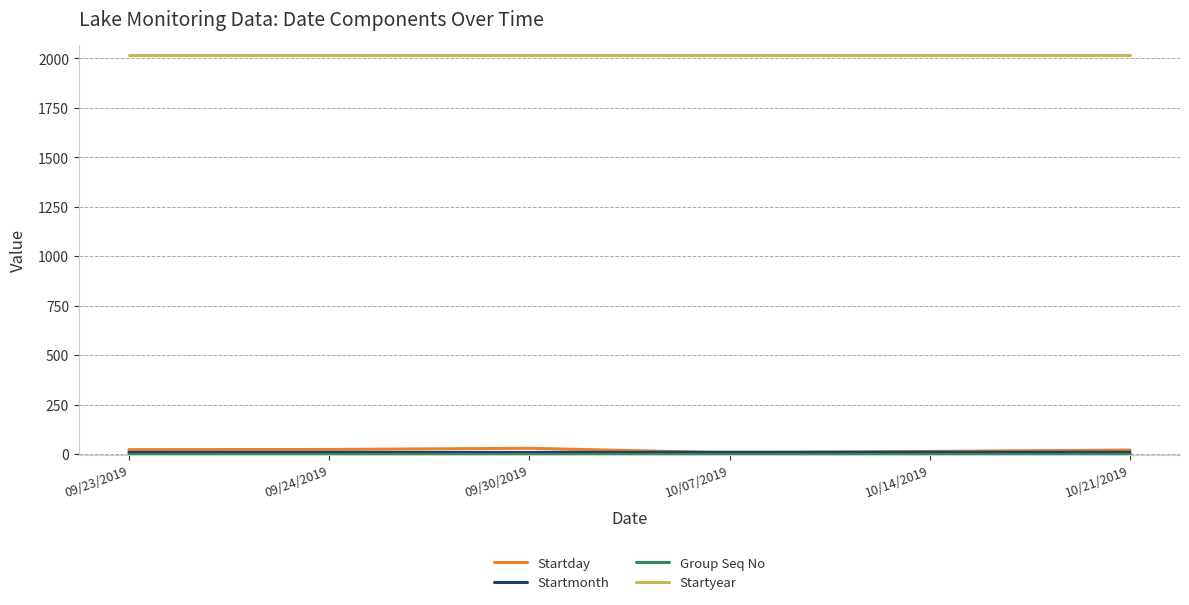

True or false: Startyear has a value of 893 at 10/14/2019.

False